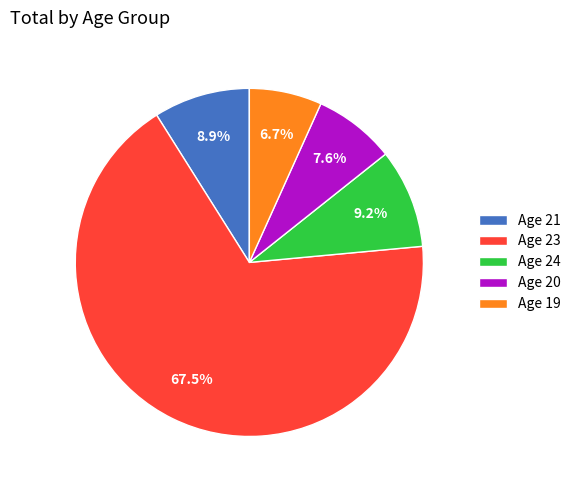

Is there a majority slice in this chart?

Yes